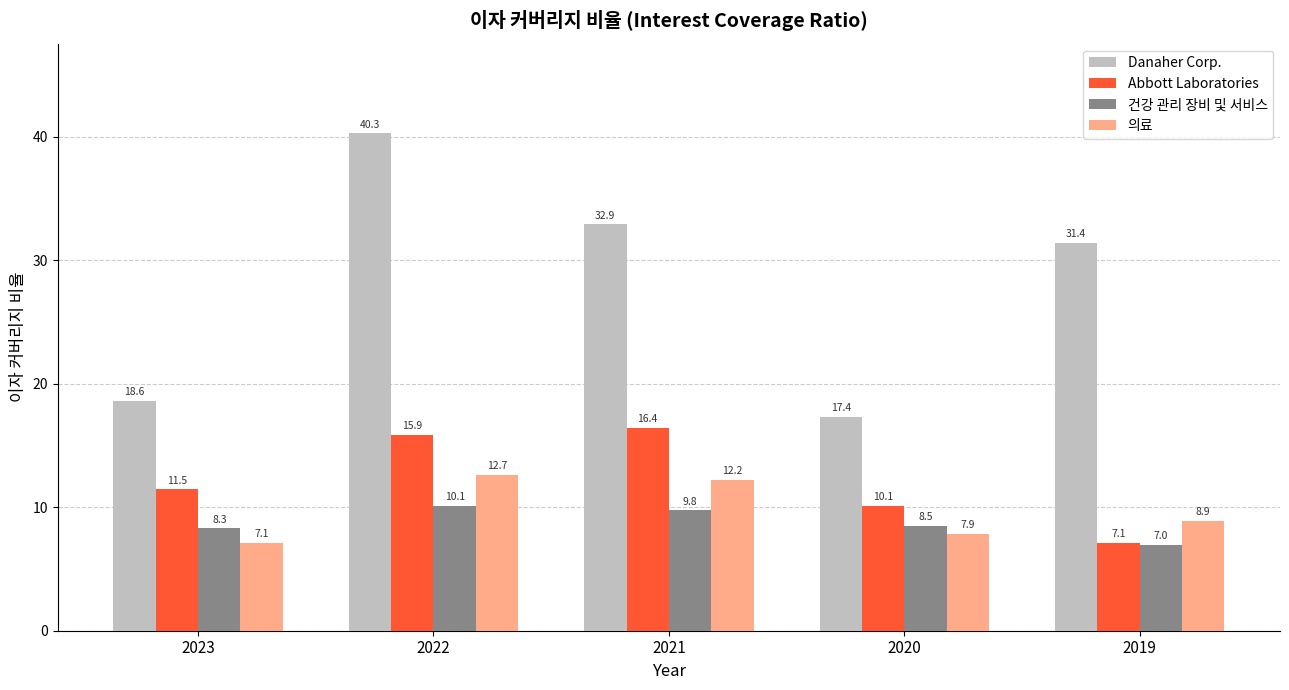

Between 2022 and 2020, which series saw the biggest shift?

Danaher Corp.